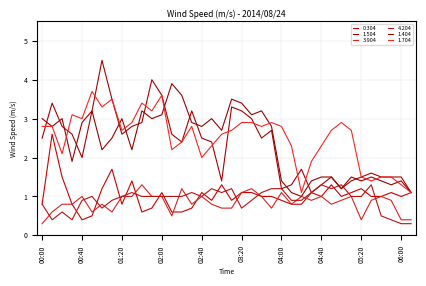

How many lines are shown in the chart?

6